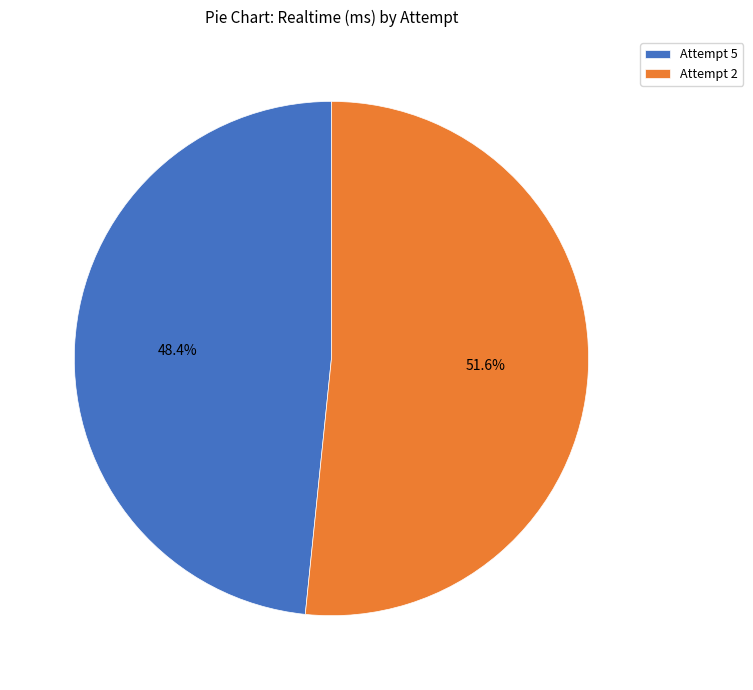

What percentage is the Attempt 2 slice, to the nearest percent?

52%